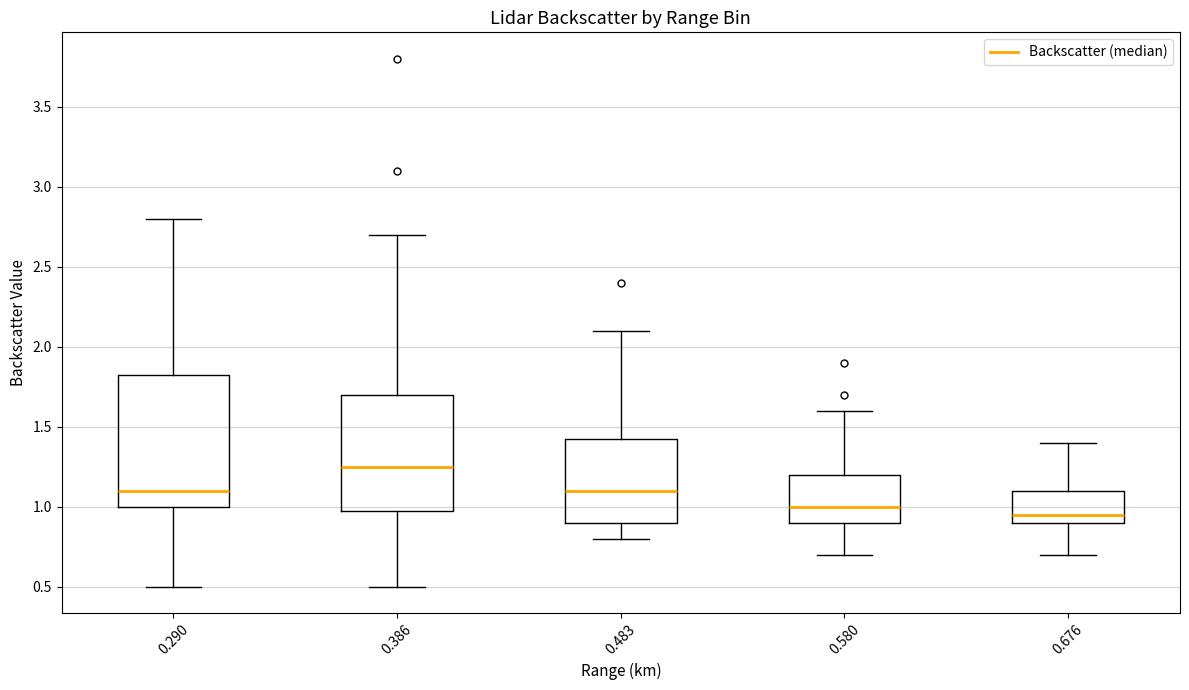

Where is the lower edge of the box at x = 0.676 on the y-axis? The values are not printed on the chart, so give them approximately, as read against the axis.

0.90